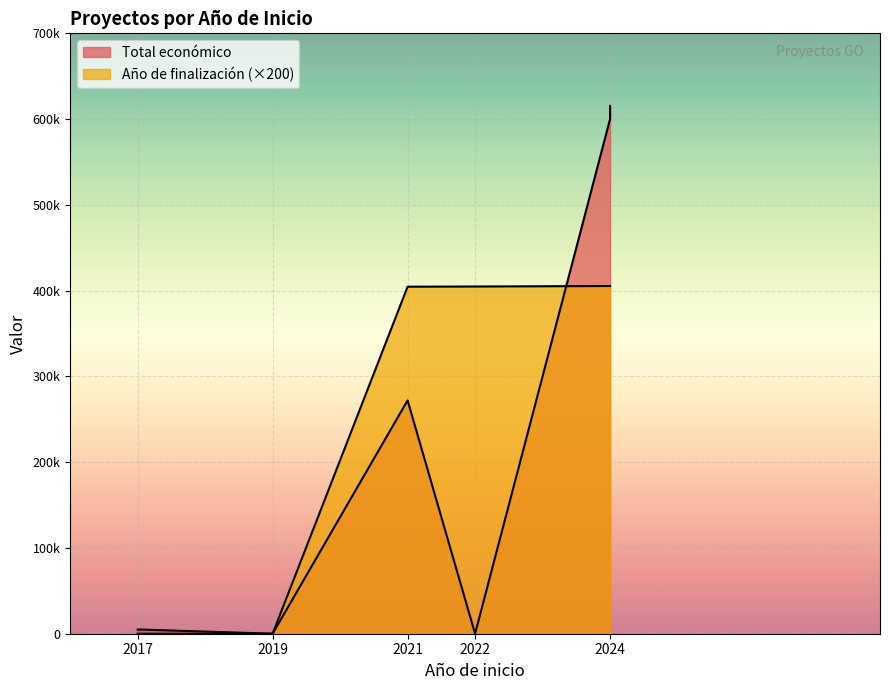

True or false: Total económico has a value of 4840 at 2017.

True